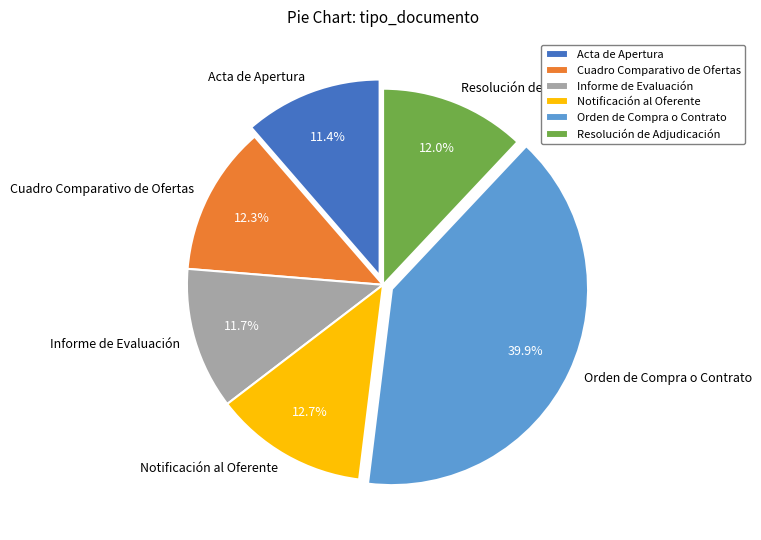

Which slice is the largest?

Orden de Compra o Contrato